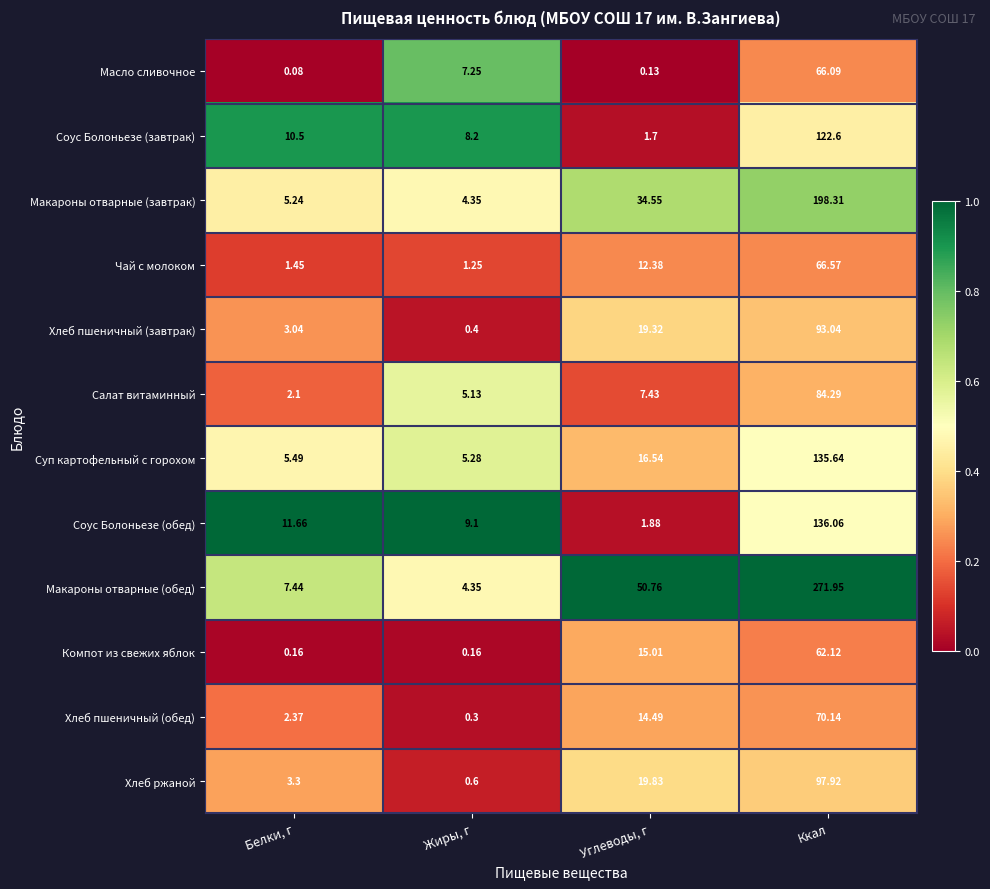

Is the value of Соус Болоньезе (завтрак) at Углеводы, г greater than the value of Хлеб пшеничный (обед) at Ккал?

No